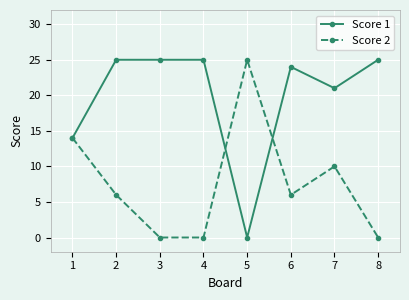

True or false: Score 1 has a value of 24 at 6.

True